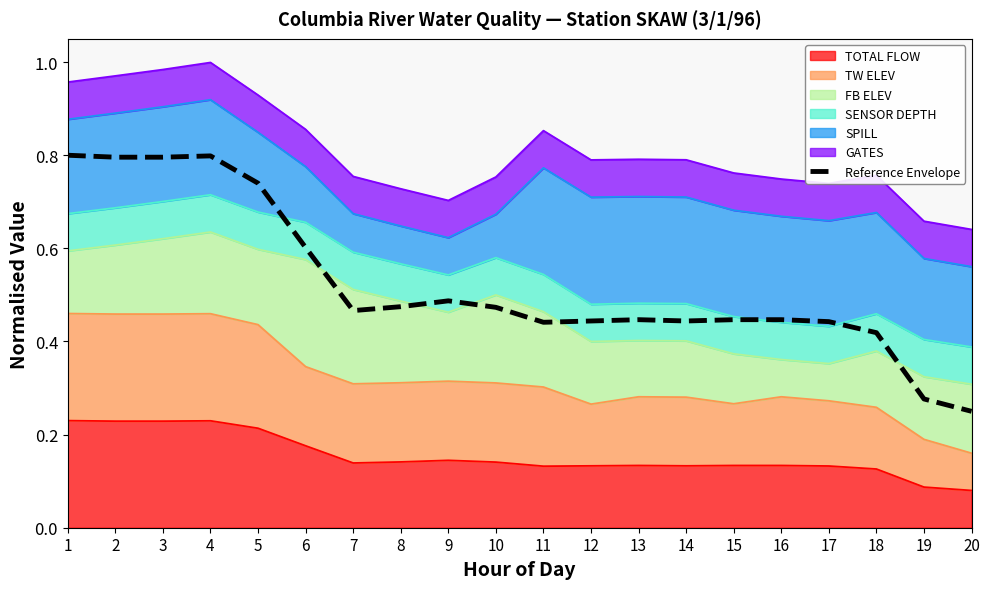

Reading right to left, what are all the values shown in this chart?

0.2	0.3	0.4	0.4	0.4	0.4	0.4	0.4	0.4	0.4	0.5	0.5	0.5	0.5	0.6	0.7	0.8	0.8	0.8	0.8